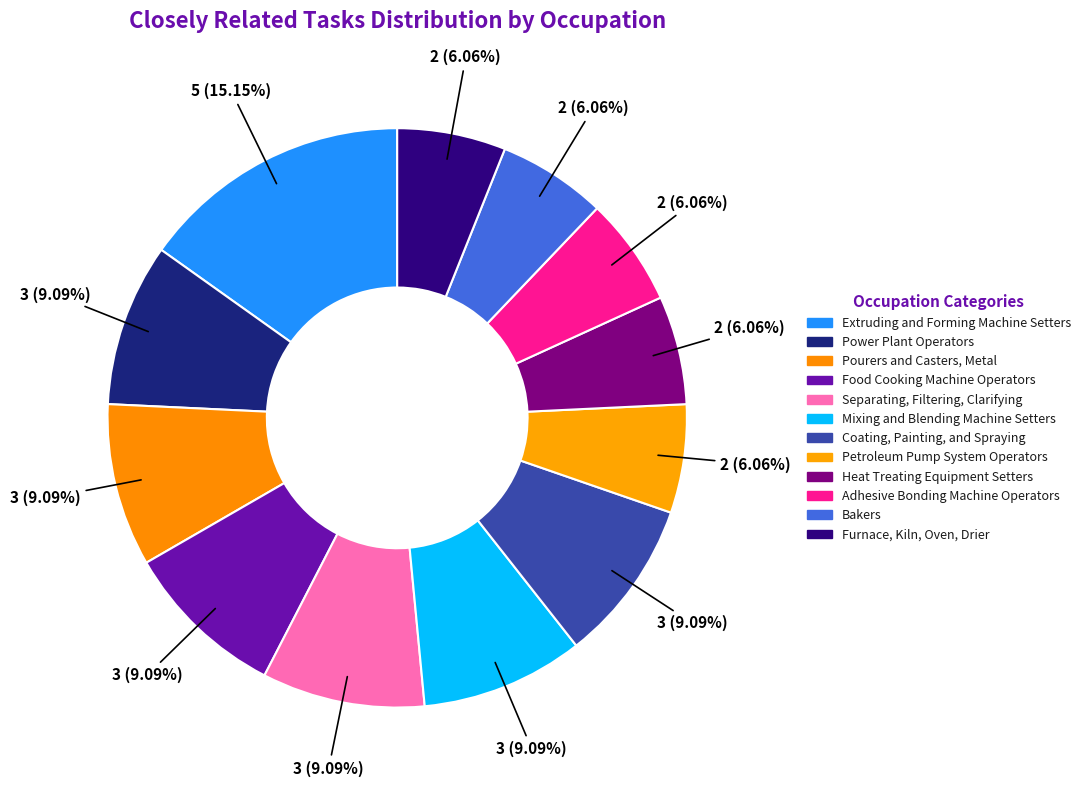

Which slice is the largest?

Extruding and Forming Machine Setters